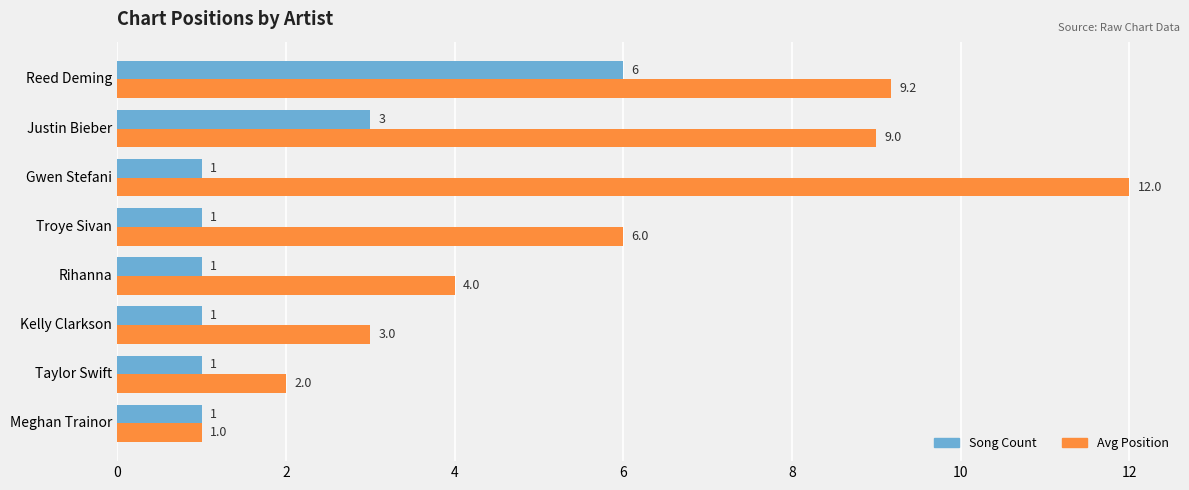

What is the spread (max minus min) of values at Gwen Stefani?

11.0